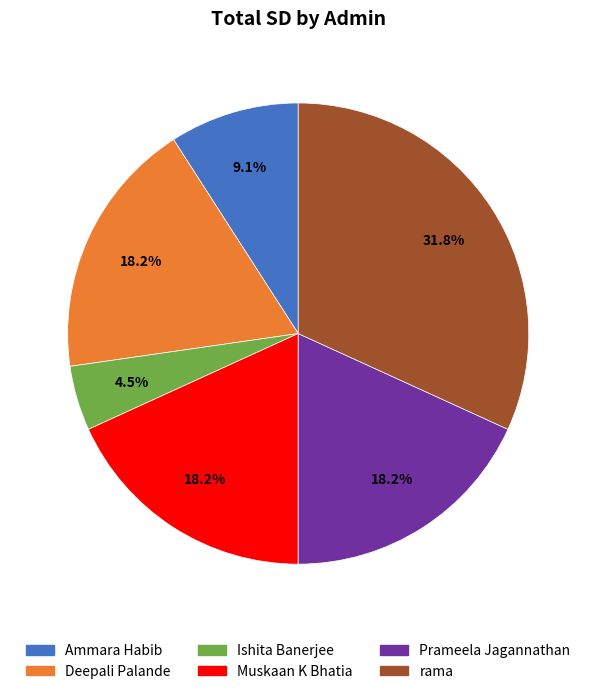

To the nearest percent, what is the difference between the Ishita Banerjee and rama slice percentages?

27%